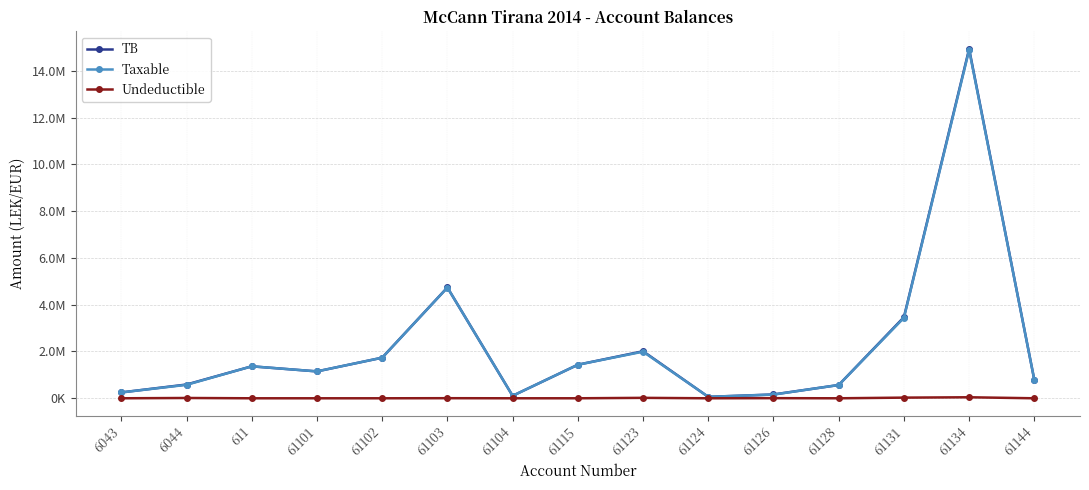

At how many categories does at least one series exceed 8073988?

1